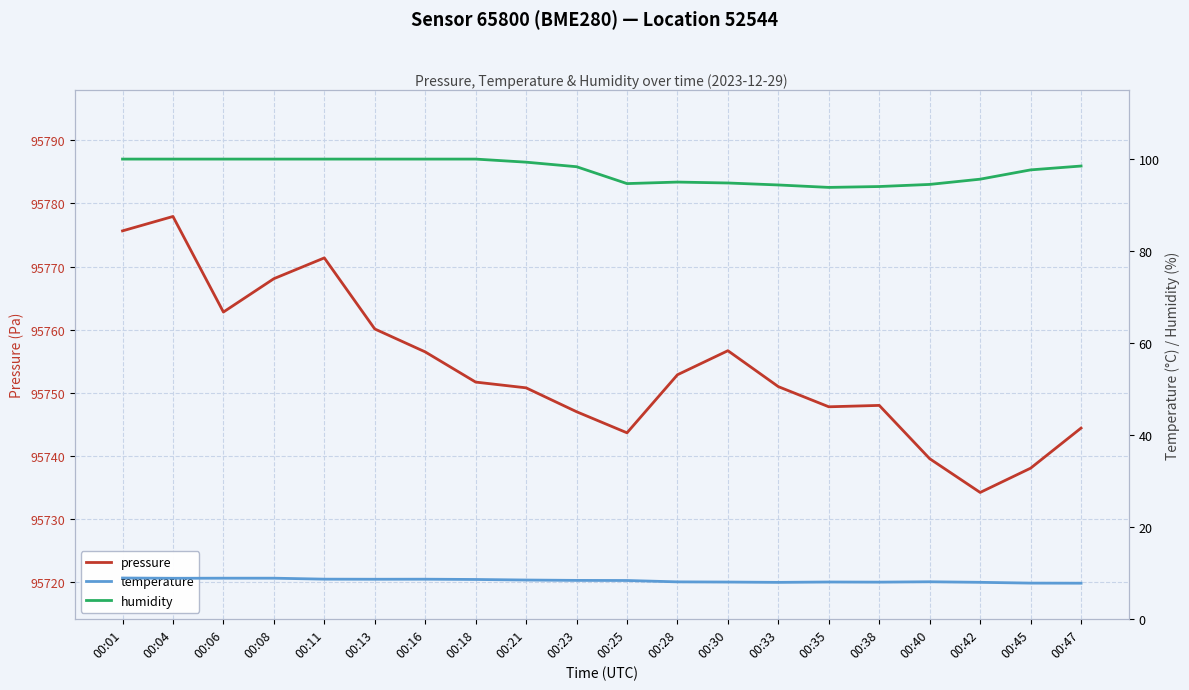

Is it true that pressure equals 134545.7 at 00:04?

False